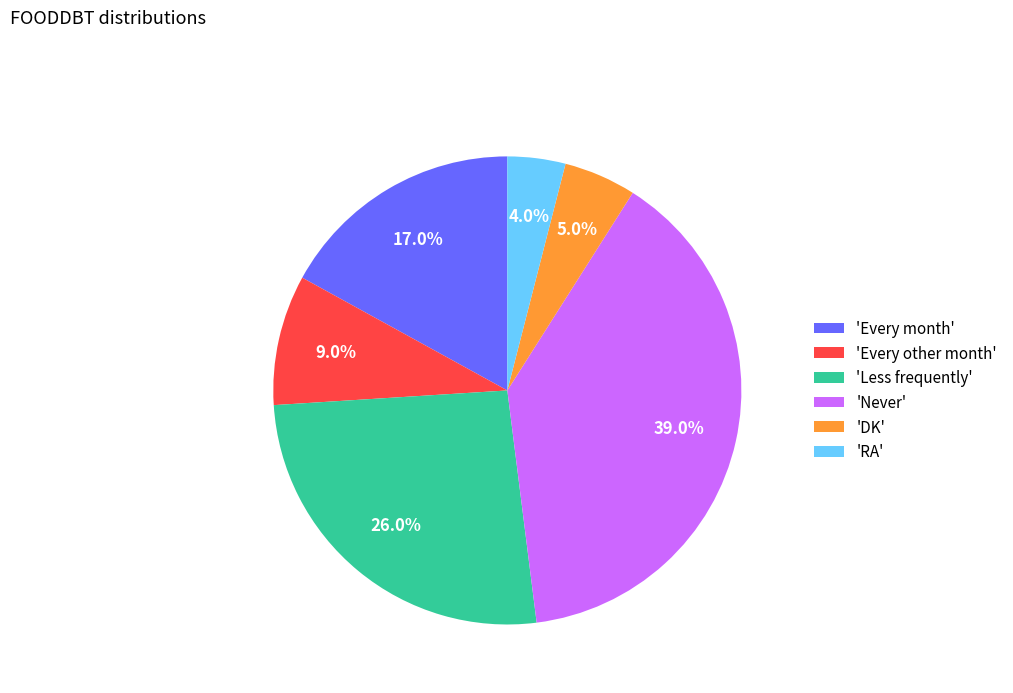

What portion of the pie excludes 'DK'?

95.0%